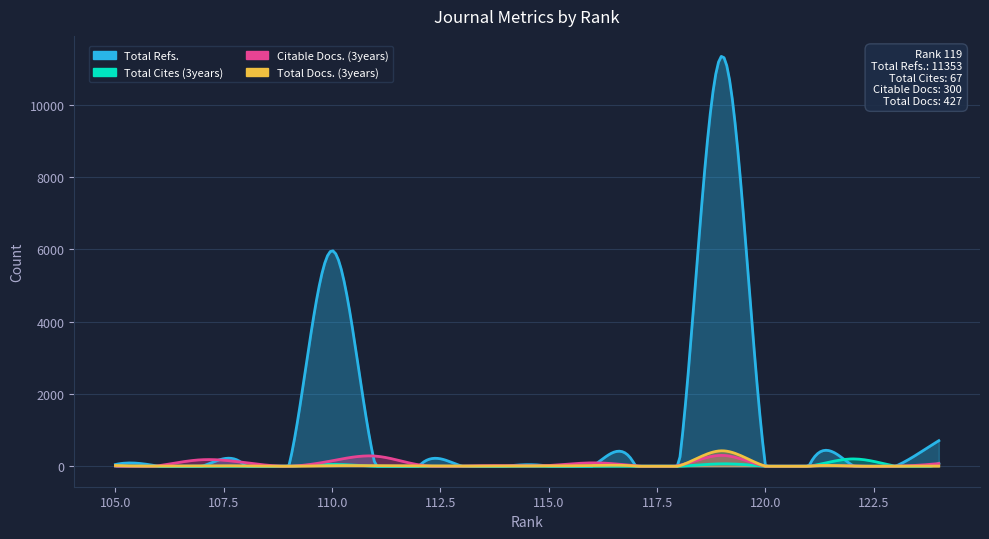

What is the difference between the highest and lowest values at 109?

2